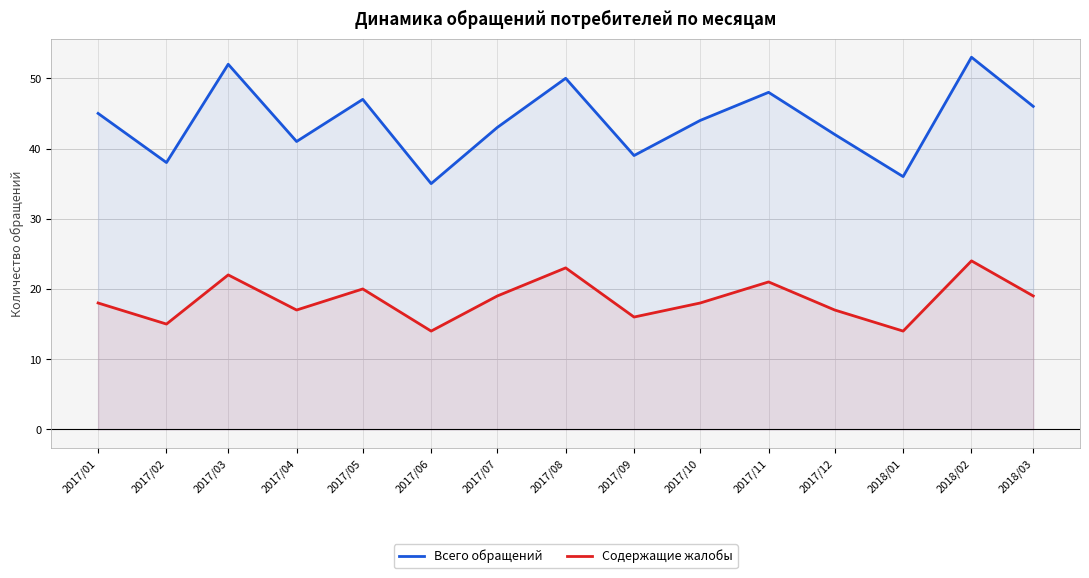

Reading left to right, extract all data points from this chart.

Всего обращений: 45	38	52	41	47	35	43	50	39	44	48	42	36	53	46
Содержащие жалобы: 18	15	22	17	20	14	19	23	16	18	21	17	14	24	19